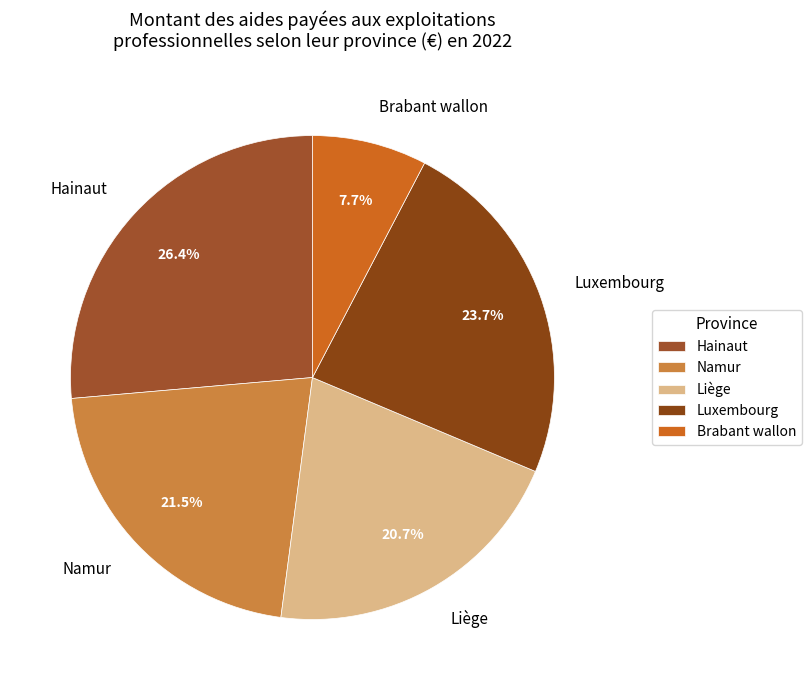

What is the largest slice in the pie chart?

Hainaut